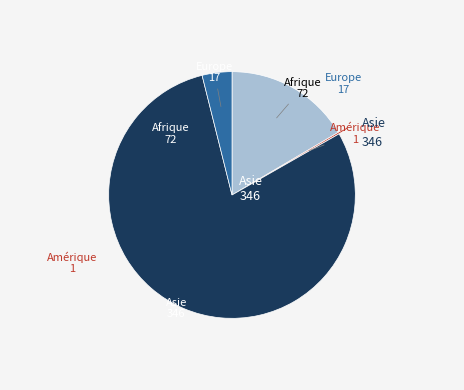

Is there a majority slice in this chart?

Yes